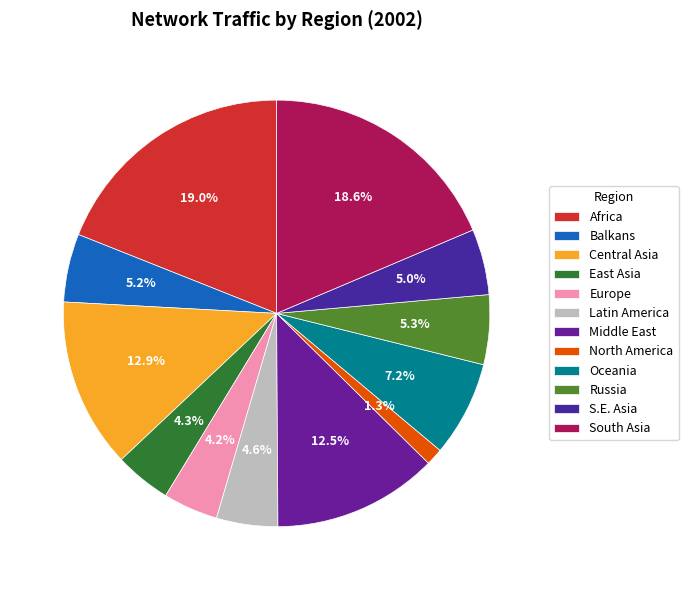

Does East Asia represent more than half of the total?

No